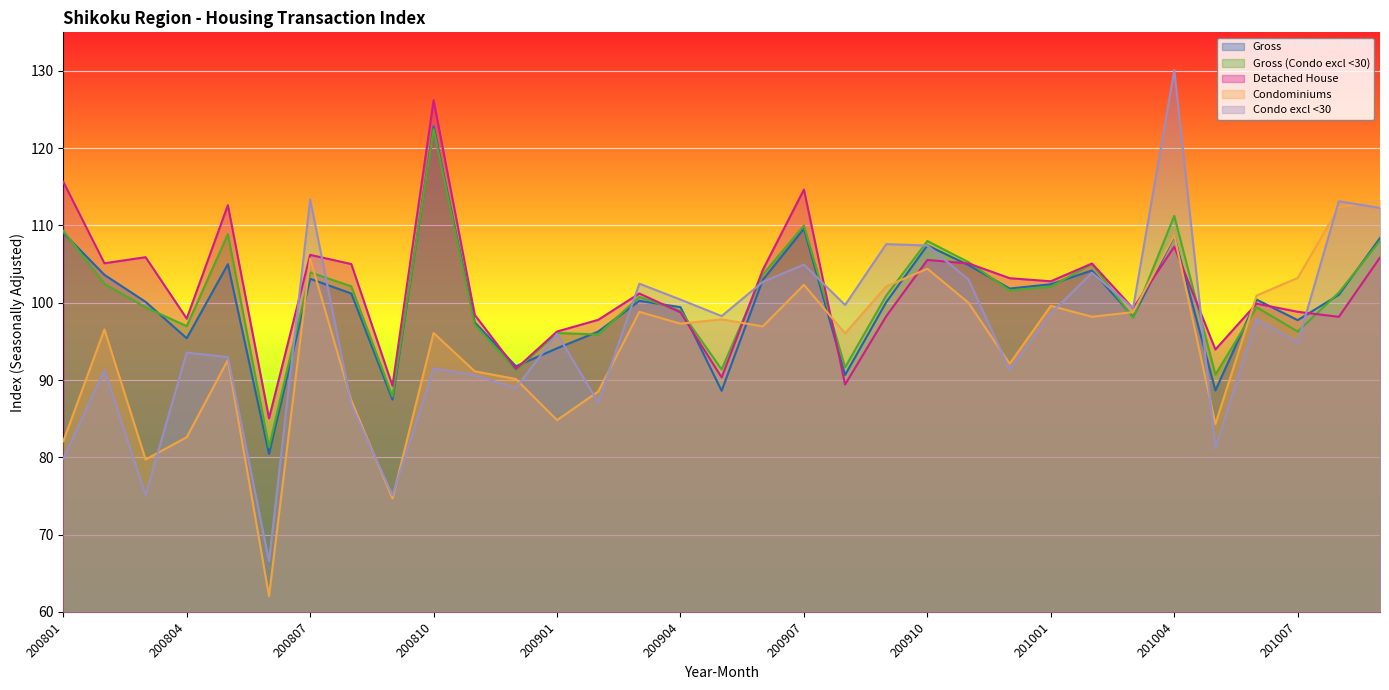

What value does the Condo excl <30 series have at 200903?

102.5